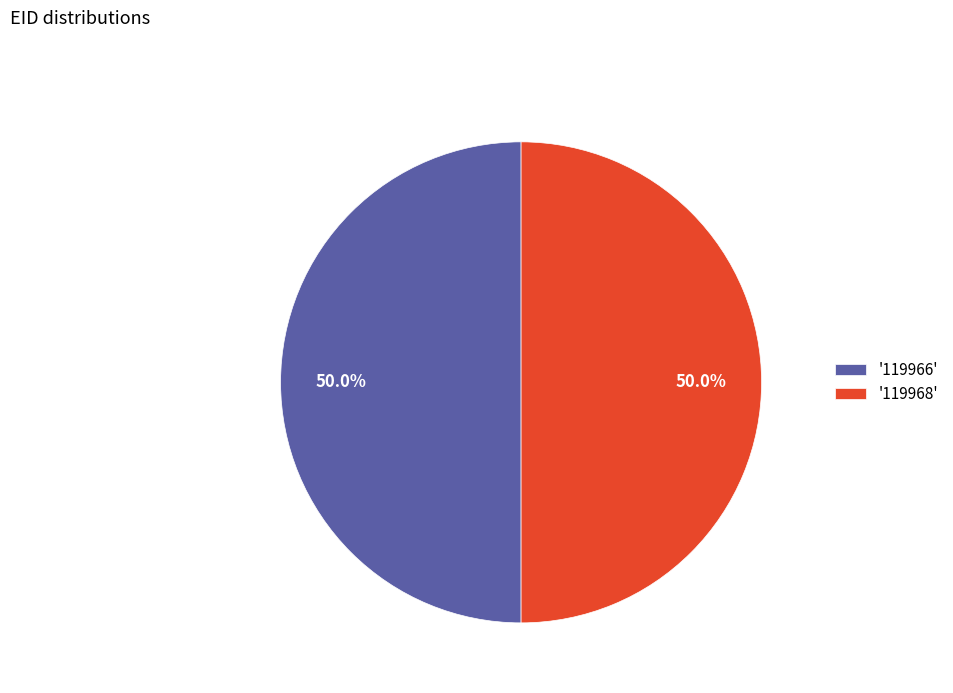

What percentage is NOT represented by '119968'?

50.0%